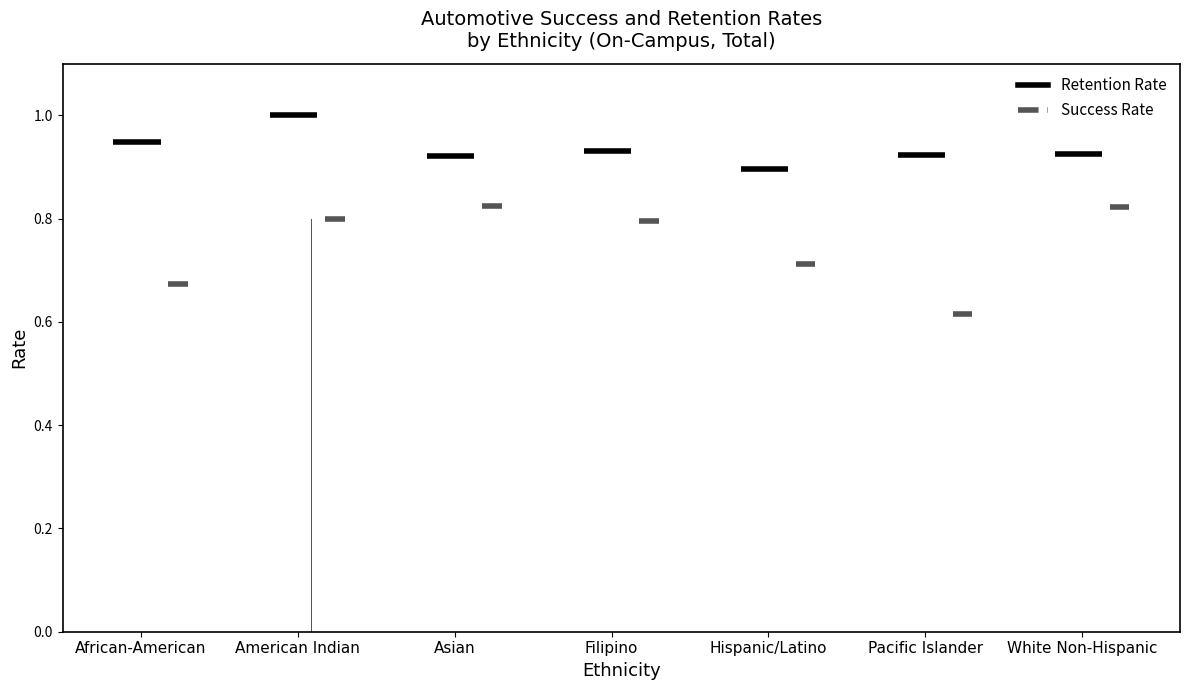

What is the total value across all series at Asian?

1.7